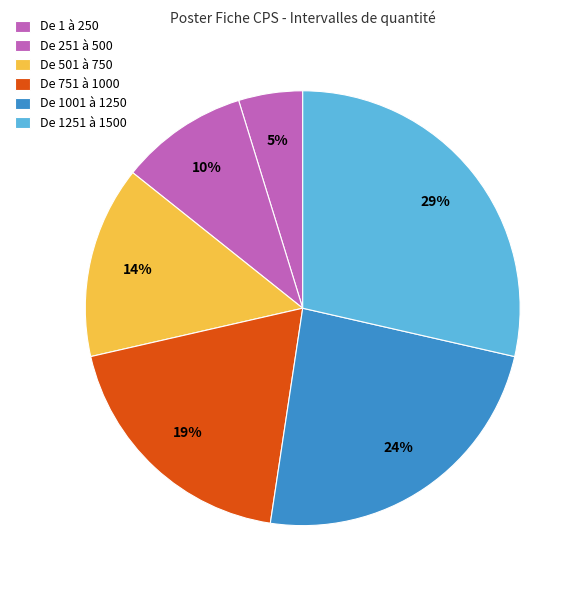

How many segments does this pie chart have?

6